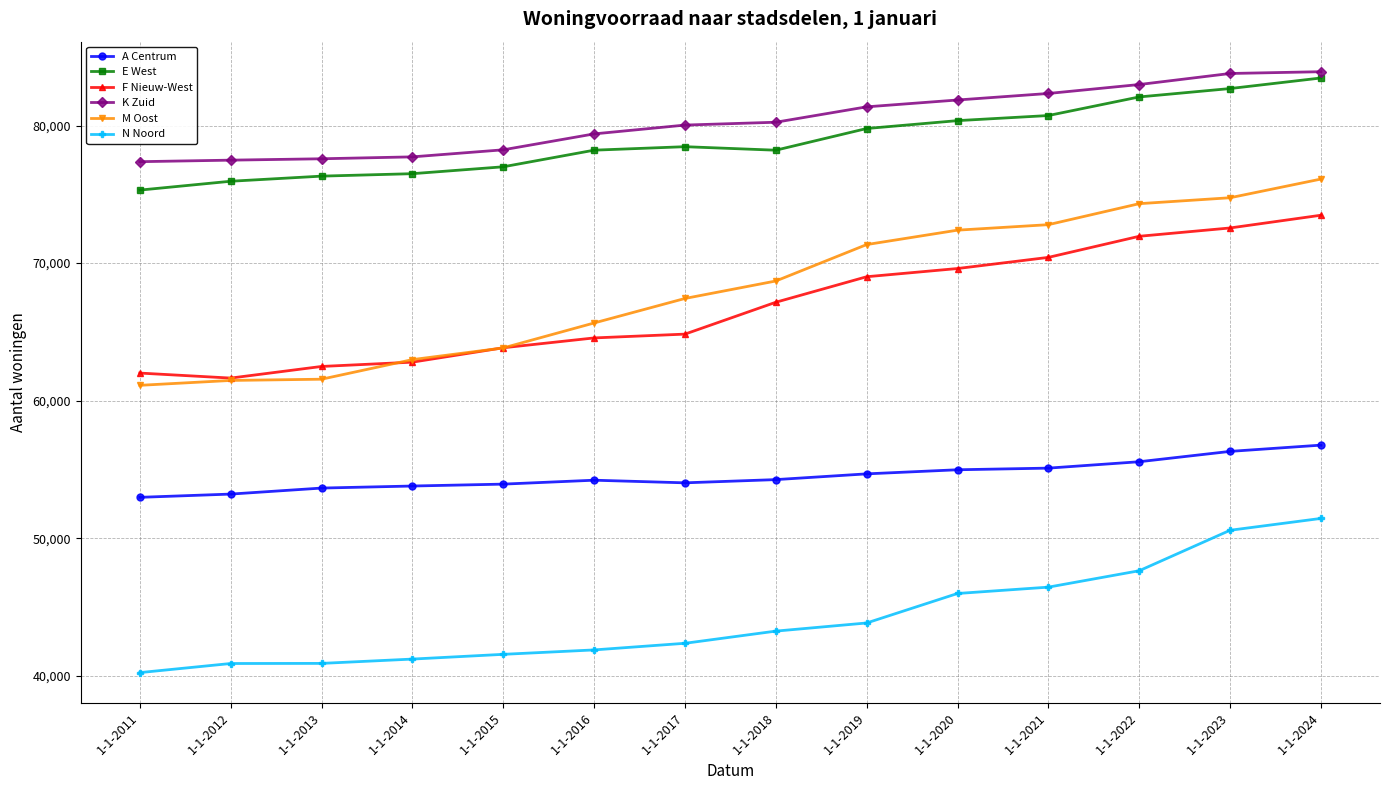

True or false: A Centrum has a value of 87992 at 1-1-2017.

False